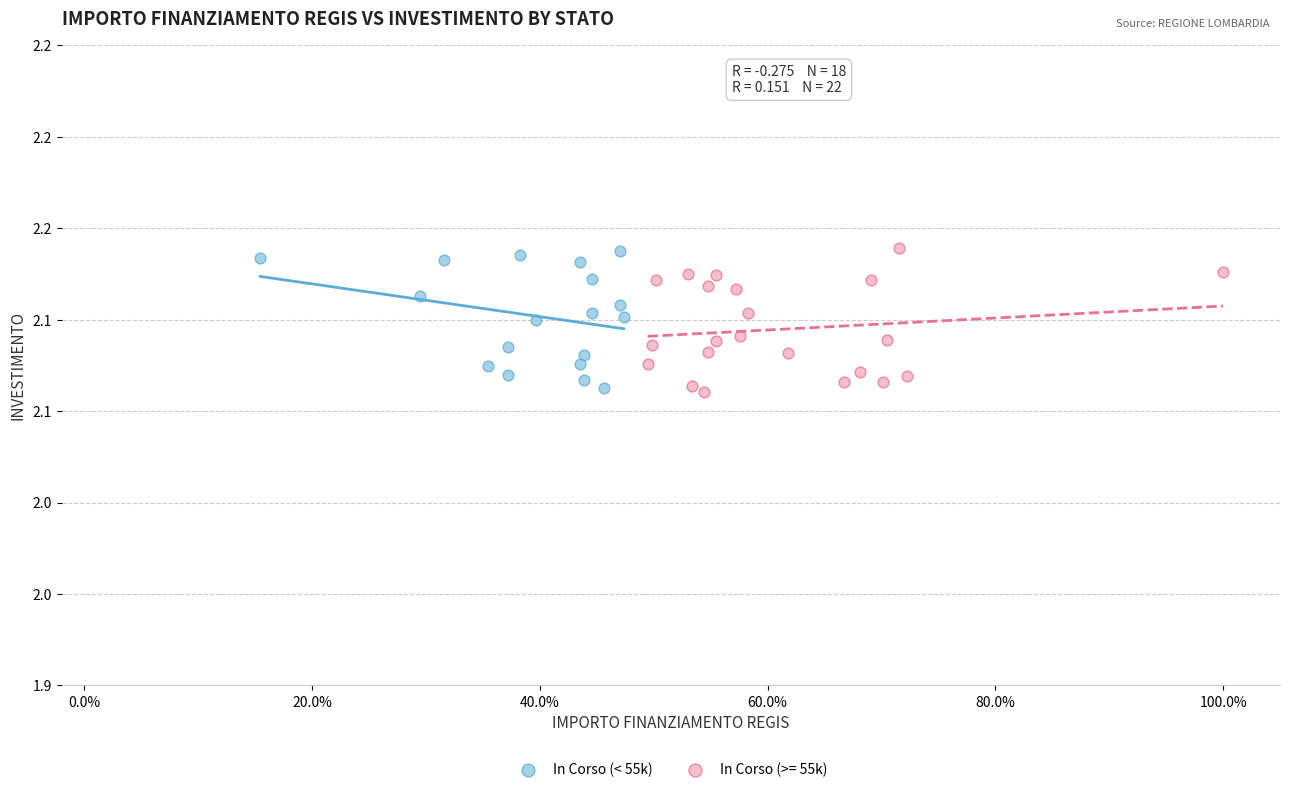

What are all the series names shown in the legend?

In Corso (< 55k), In Corso (>= 55k)